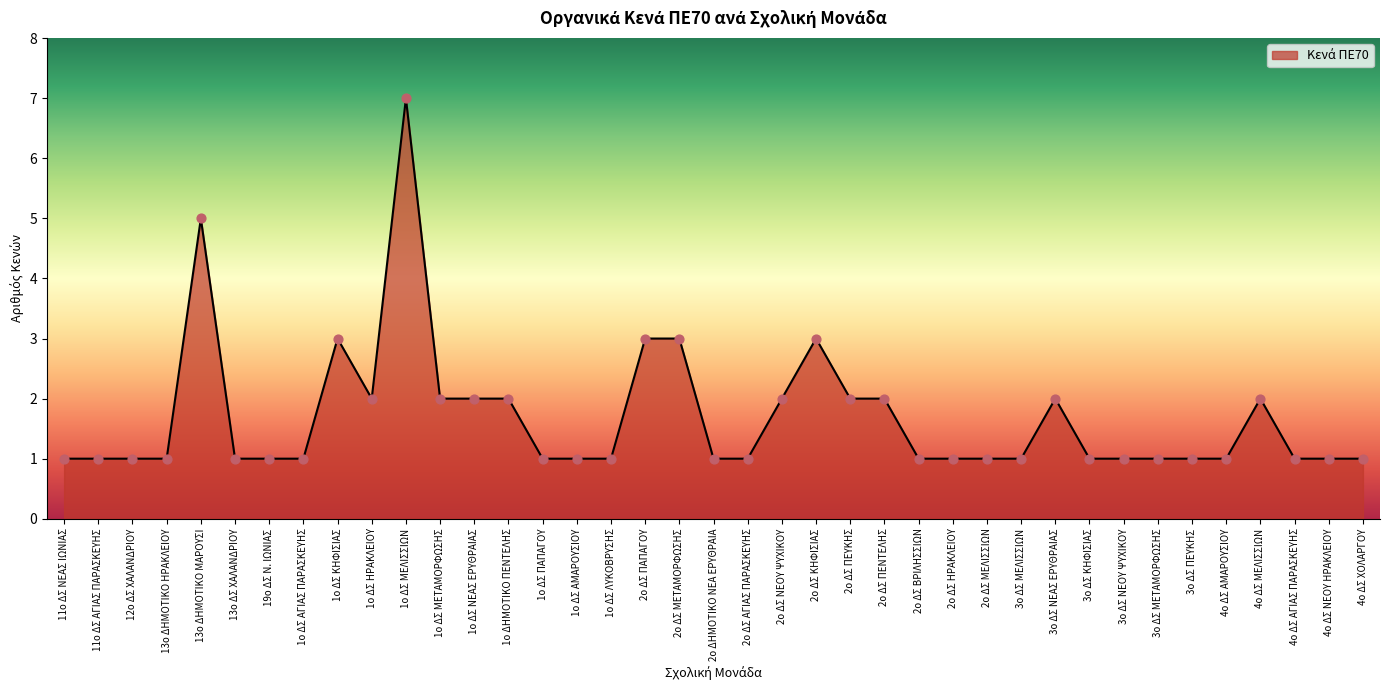

What is the change in value from 2ο ΔΣ ΜΕΤΑΜΟΡΦΩΣΗΣ to 4ο ΔΣ ΑΓΙΑΣ ΠΑΡΑΣΚΕΥΗΣ?

-2